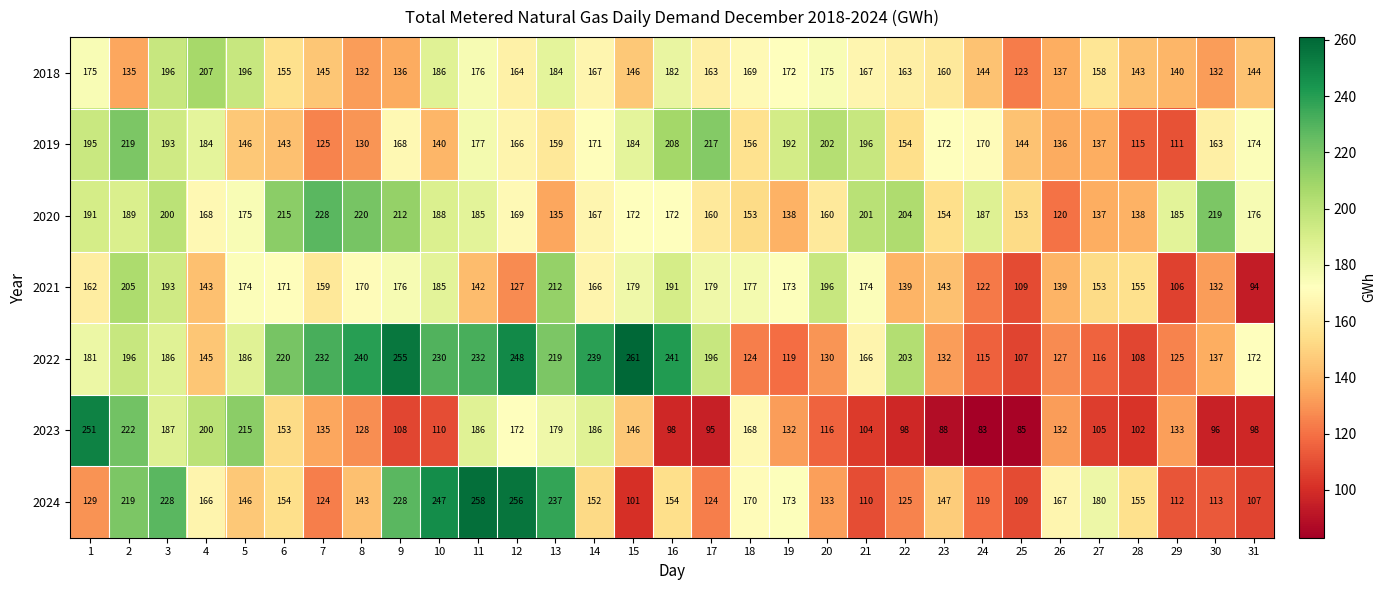

The 2022 series shows 300 at 31. True or false?

False